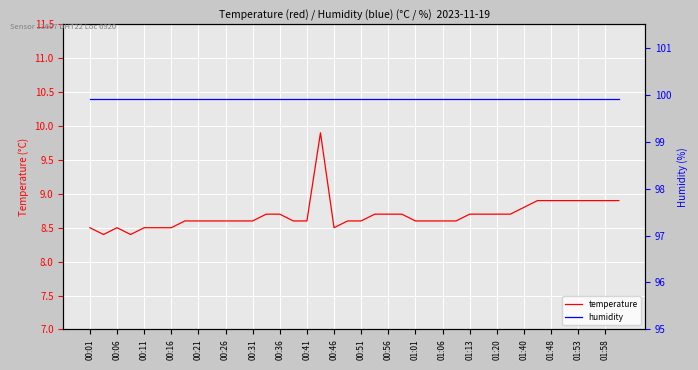

How many lines are shown in the chart?

2